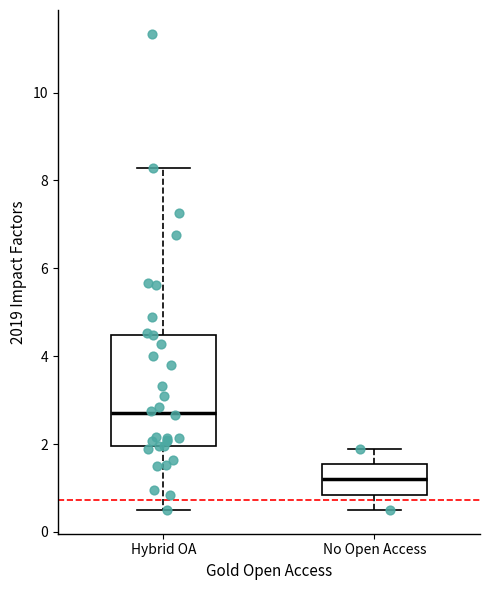

Where does the upper whisker of the box for No Open Access end on the y-axis? The values are not printed on the chart, so give them approximately, as read against the axis.

1.8